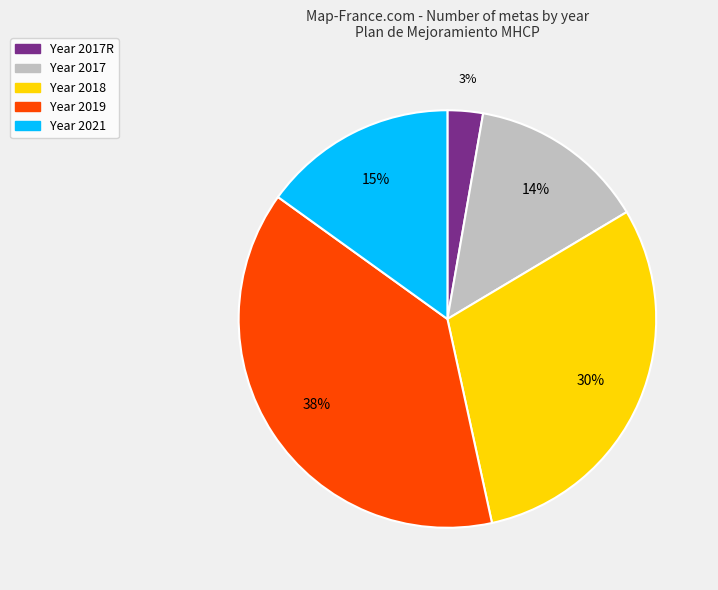

Is there a majority slice in this chart?

No